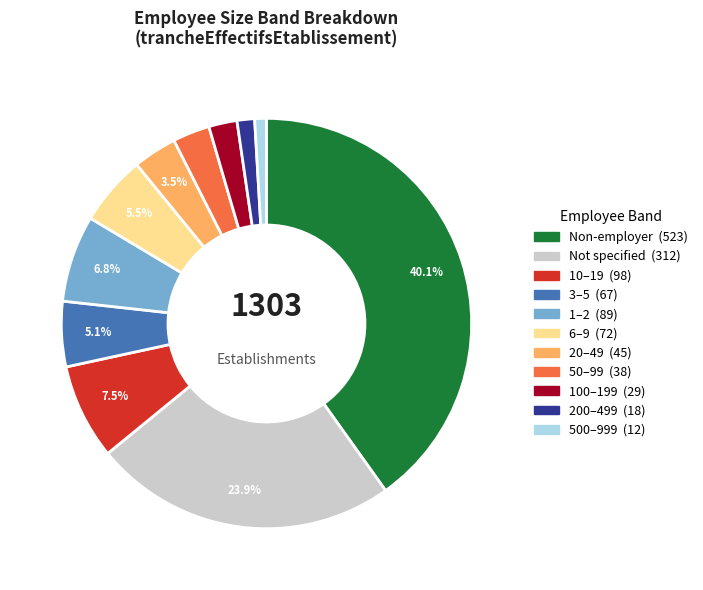

Is there any slice that represents more than half of the pie?

No